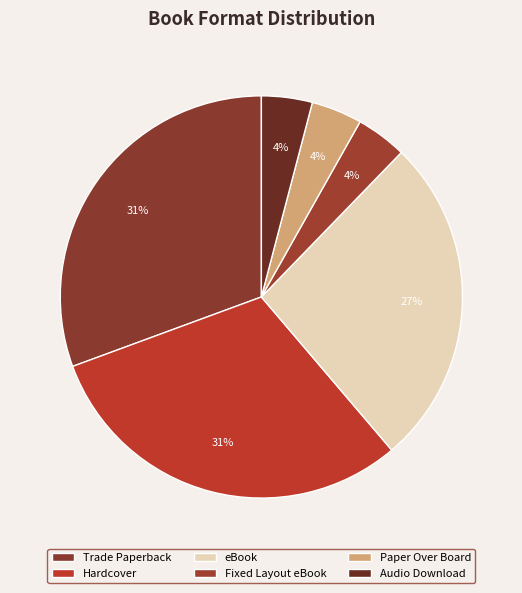

Is there any slice that represents more than half of the pie?

No